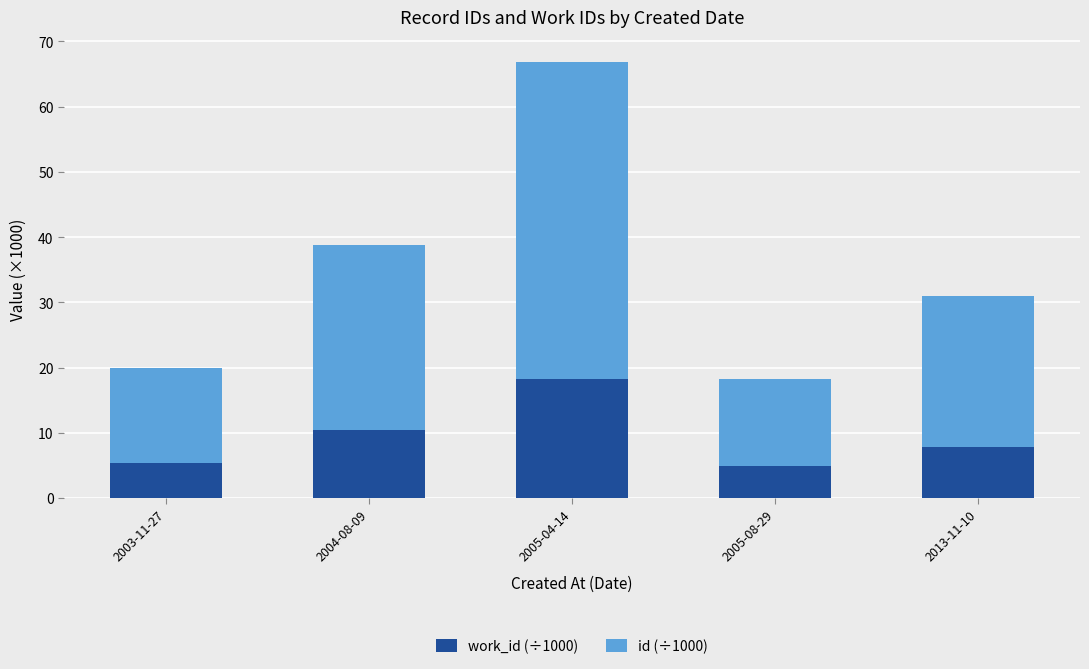

At which category is the sum across all series the highest?

2005-04-14